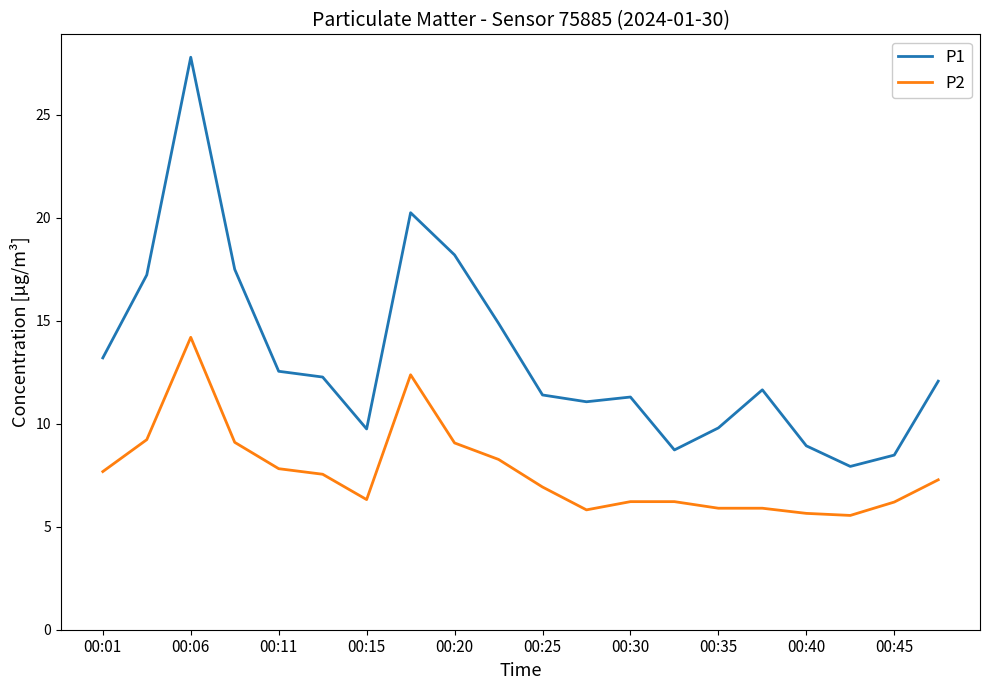

What is the maximum value for P2?

14.2